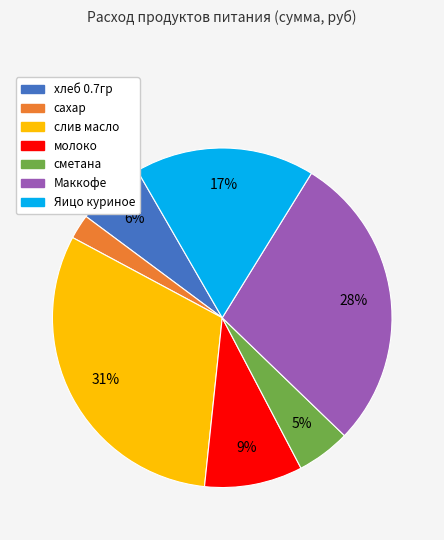

To the nearest percent, what is the combined percentage of сметана and Яицо куриное?

22%